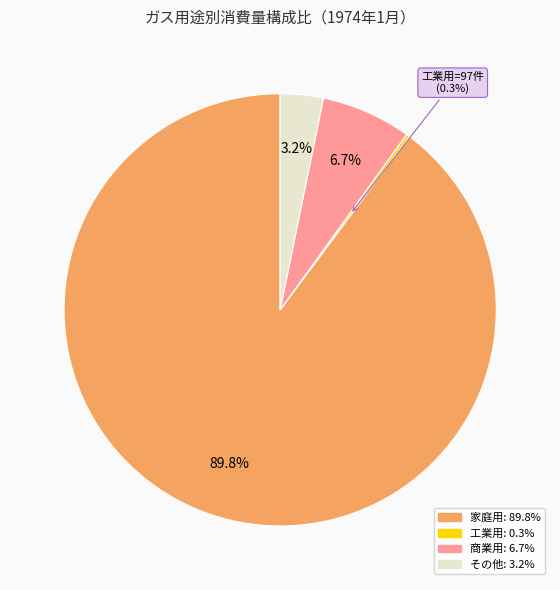

Is there any slice that represents more than half of the pie?

Yes